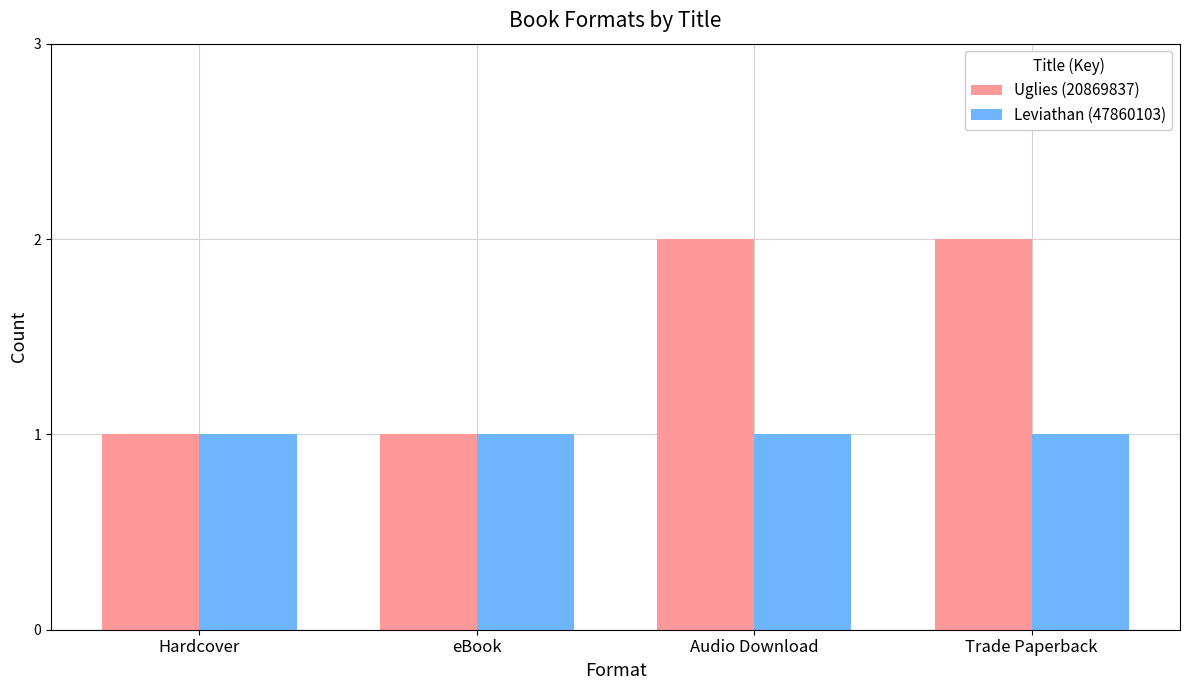

How many Uglies (20869837) values are between 1 and 2?

4